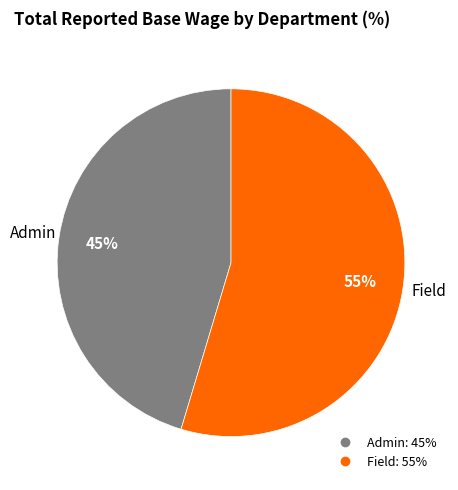

To the nearest percent, what is the average slice percentage?

50%